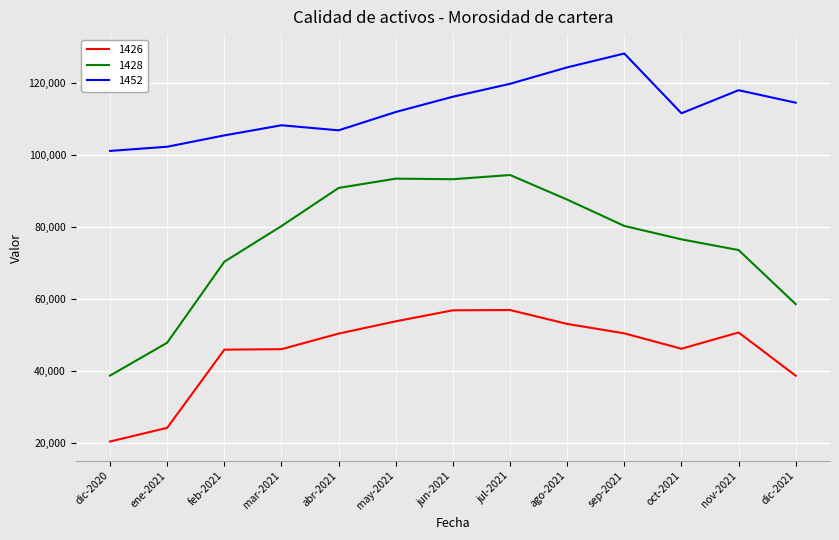

True or false: 1428 and 1426 cross at least once.

False